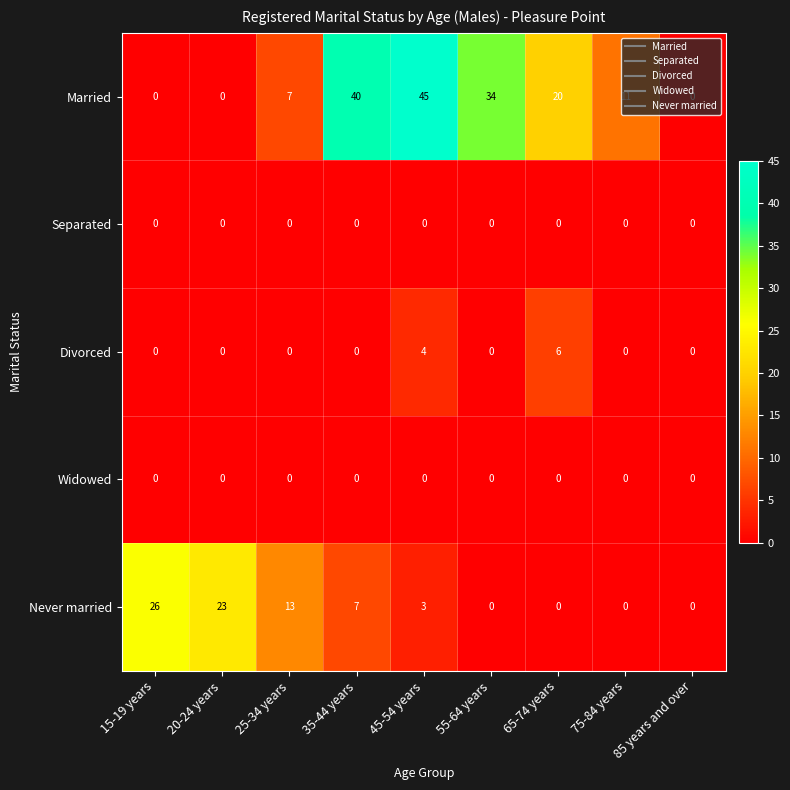

What is the total value across all series at 15-19 years?

26